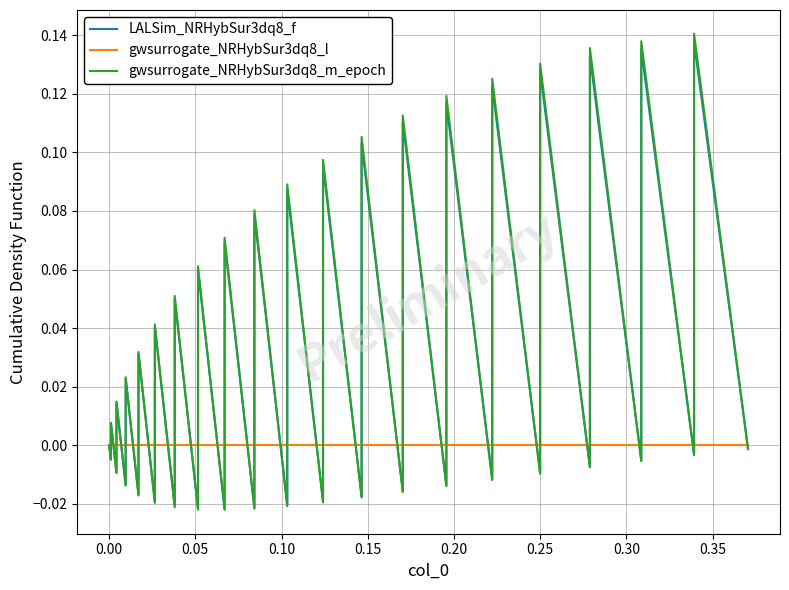

Which series has the largest total across all categories?

gwsurrogate_NRHybSur3dq8_m_epoch